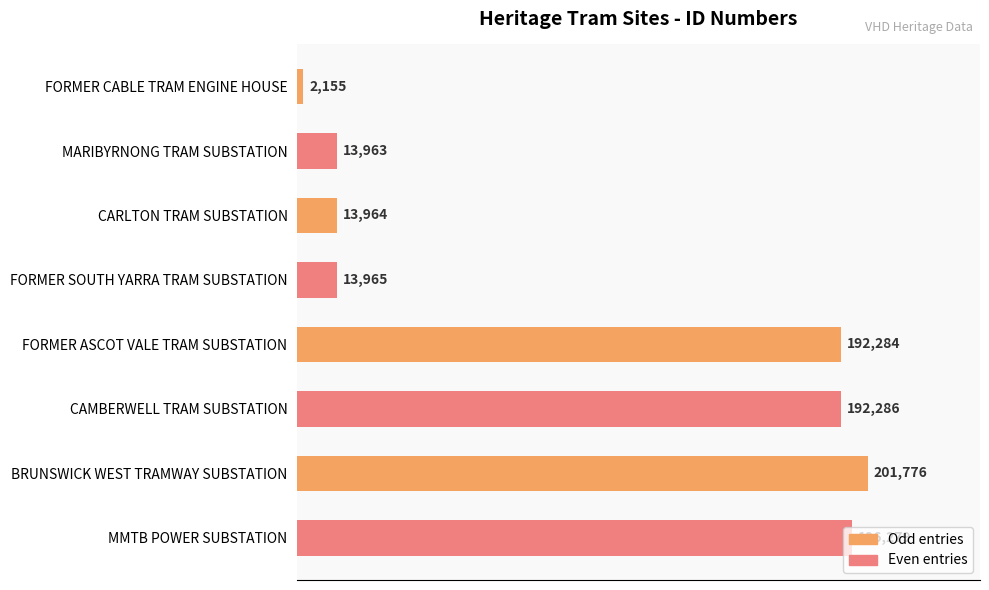

Approximately how many times larger is the value at FORMER SOUTH YARRA TRAM SUBSTATION compared to MARIBYRNONG TRAM SUBSTATION?

1.0